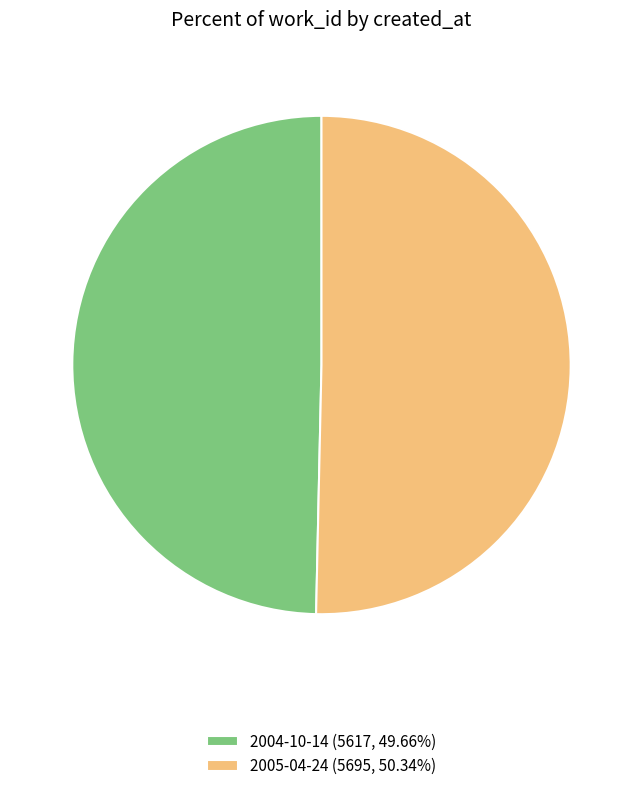

What is the ratio of the value at 2004-10-14 (5617, 49.66%) to the value at 2005-04-24 (5695, 50.34%)?

1.0